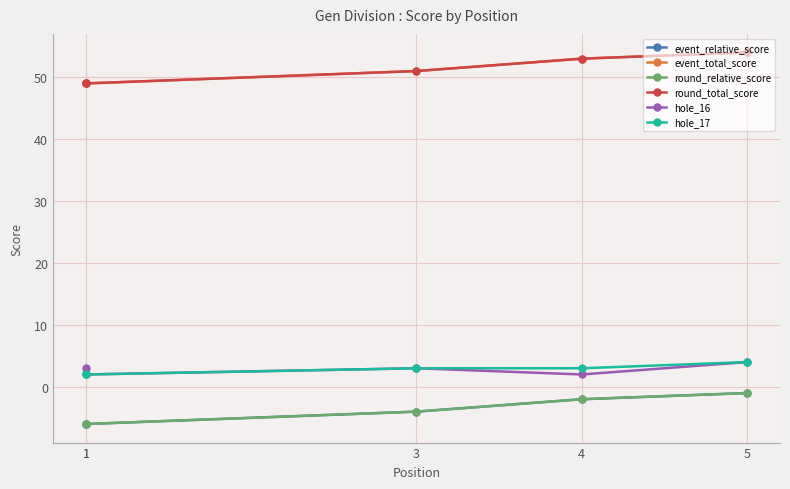

What is the spread (max minus min) of values at 1?

55